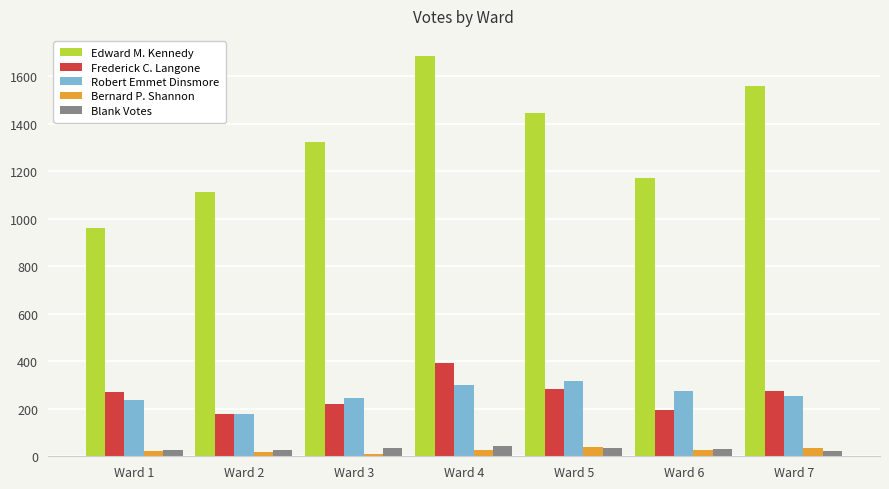

The value of Edward M. Kennedy at Ward 6 is 1170. True or false?

True